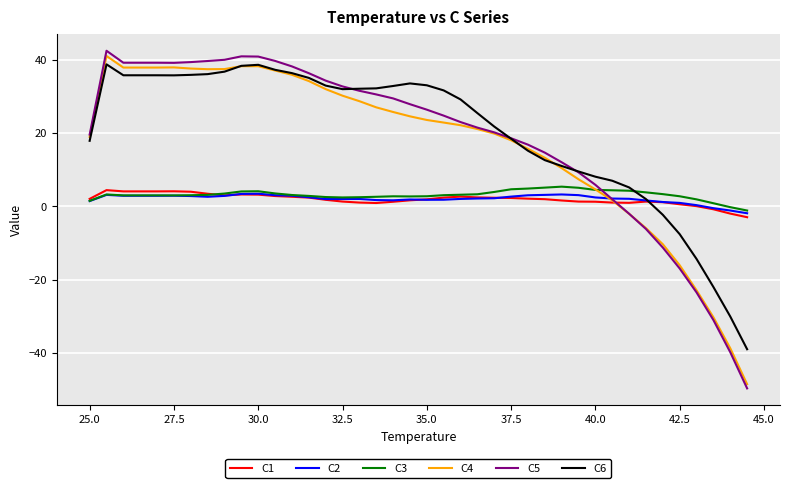

Which series has the largest range (max minus min)?

C5